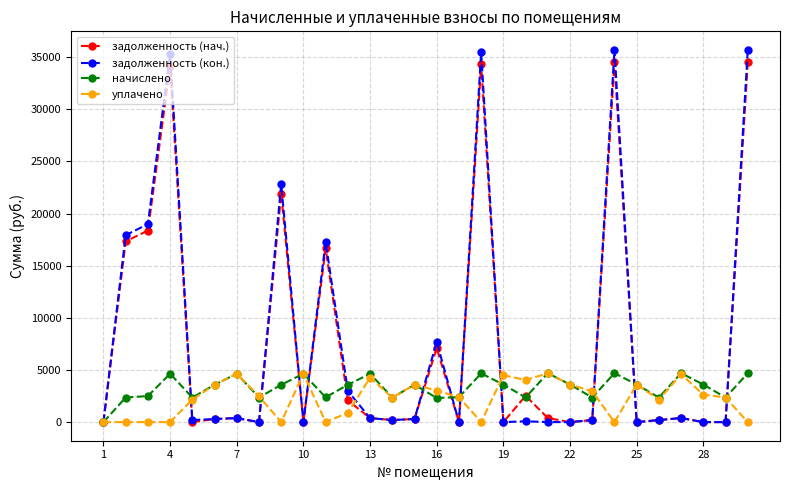

What is the highest value of the уплачено series?

4677.3